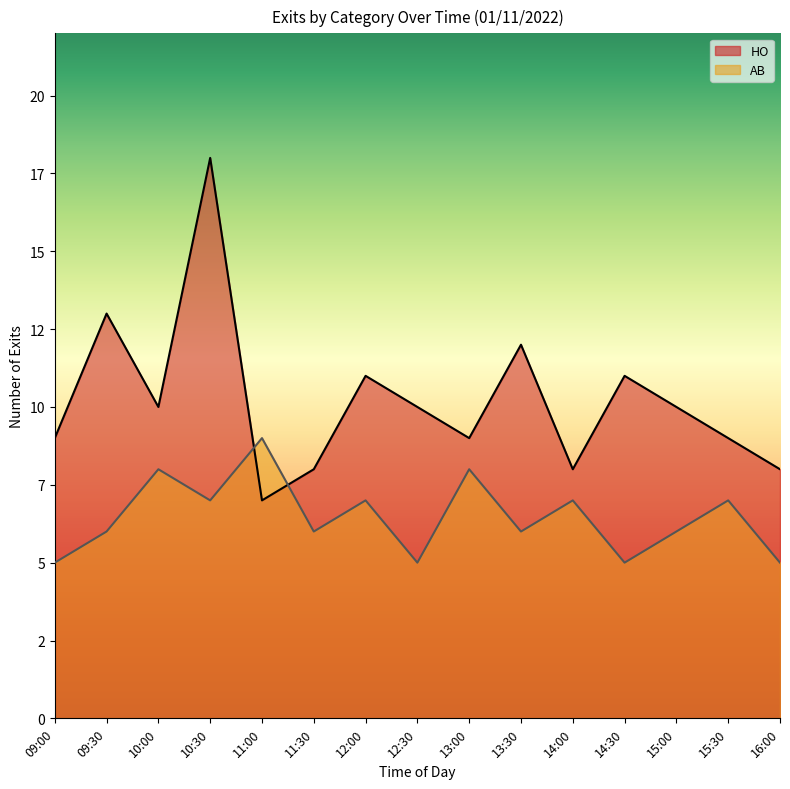

Reading left to right, what are all the values shown in this chart?

HO: 09:00=9	09:30=13	10:00=10	10:30=18	11:00=7	11:30=8	12:00=11	12:30=10	13:00=9	13:30=12	14:00=8	14:30=11	15:00=10	15:30=9	16:00=8
AB: 09:00=5	09:30=6	10:00=8	10:30=7	11:00=9	11:30=6	12:00=7	12:30=5	13:00=8	13:30=6	14:00=7	14:30=5	15:00=6	15:30=7	16:00=5